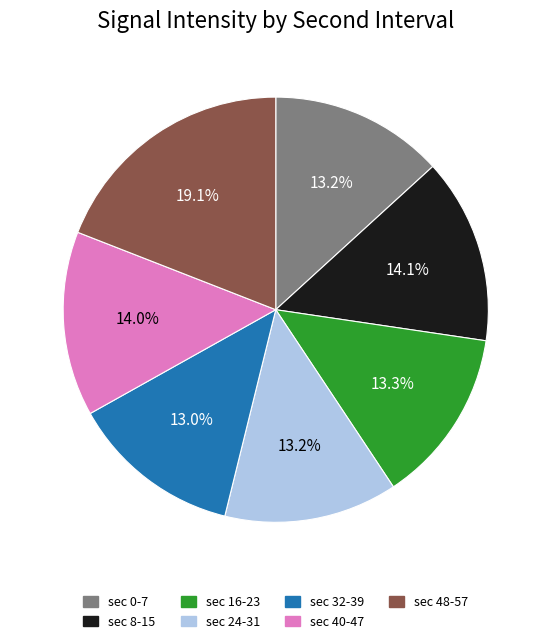

How many slices are in this pie chart?

7